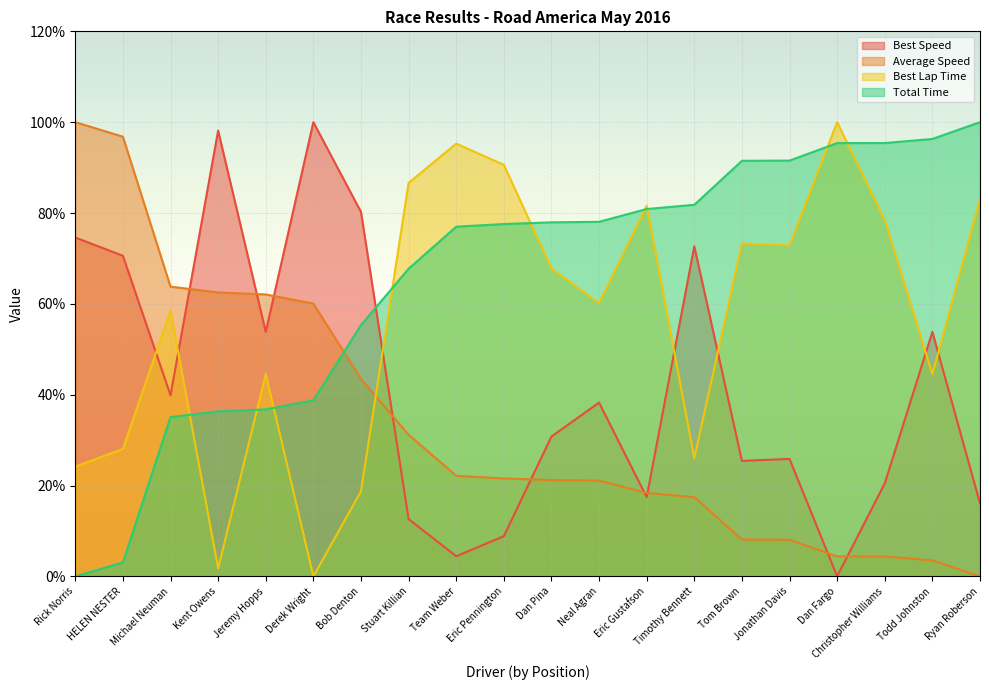

Rank the series by their maximum value, from lowest to highest.

Average Speed, Best Speed, Best Lap Time, Total Time